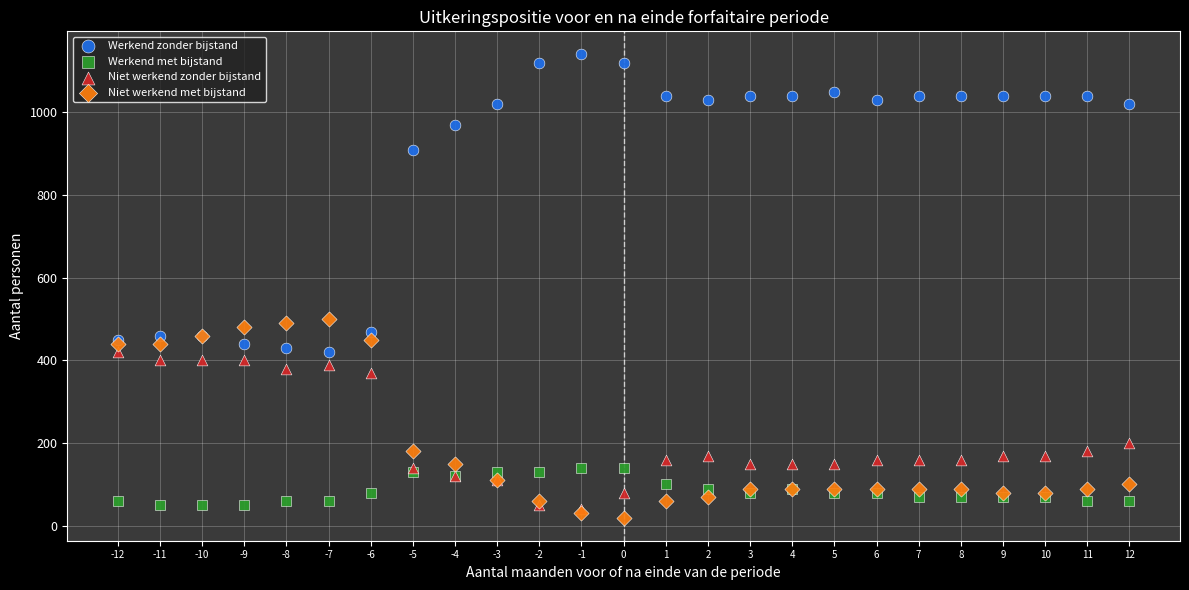

In the Niet werkend zonder bijstand series, what Y value is closest to 230?

200